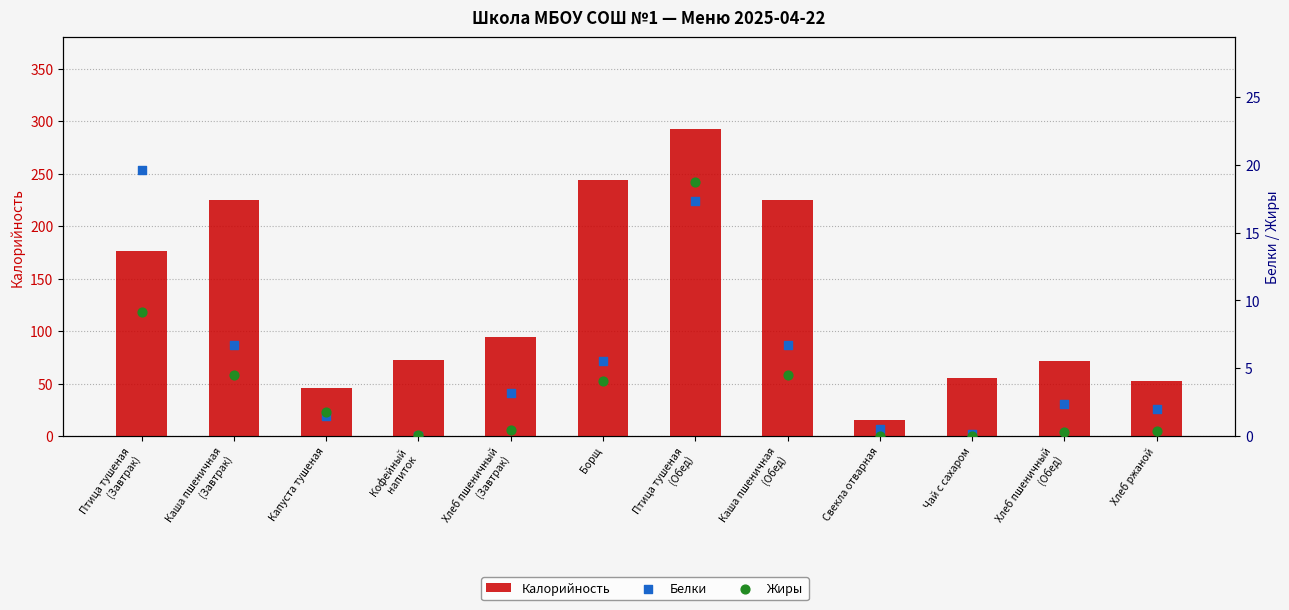

Which series contains the lowest Y value?

Жиры